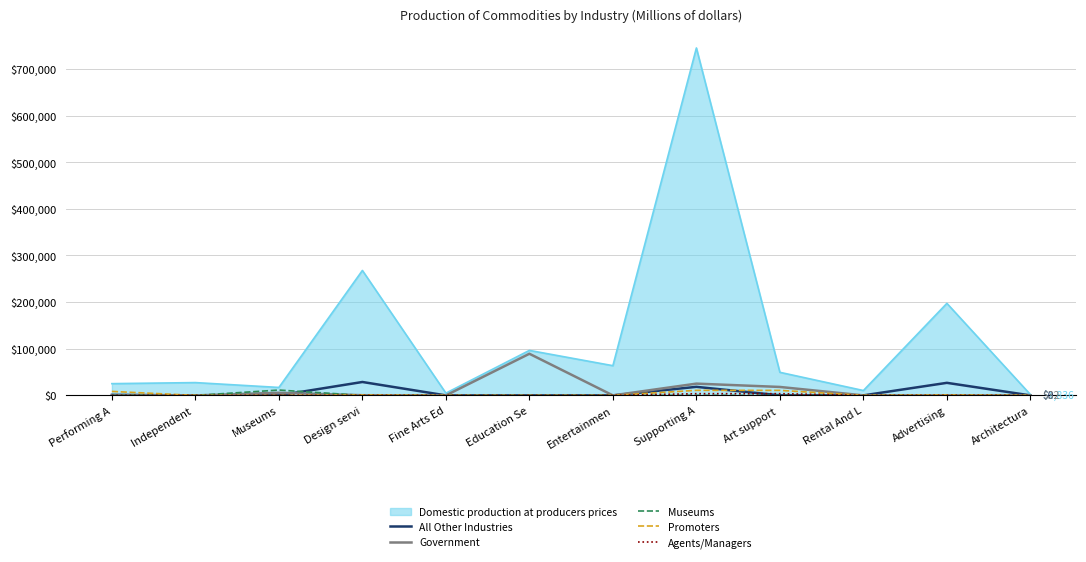

Is the value of Government at Independent  greater than the value of Domestic production at producers prices at Art support ?

No